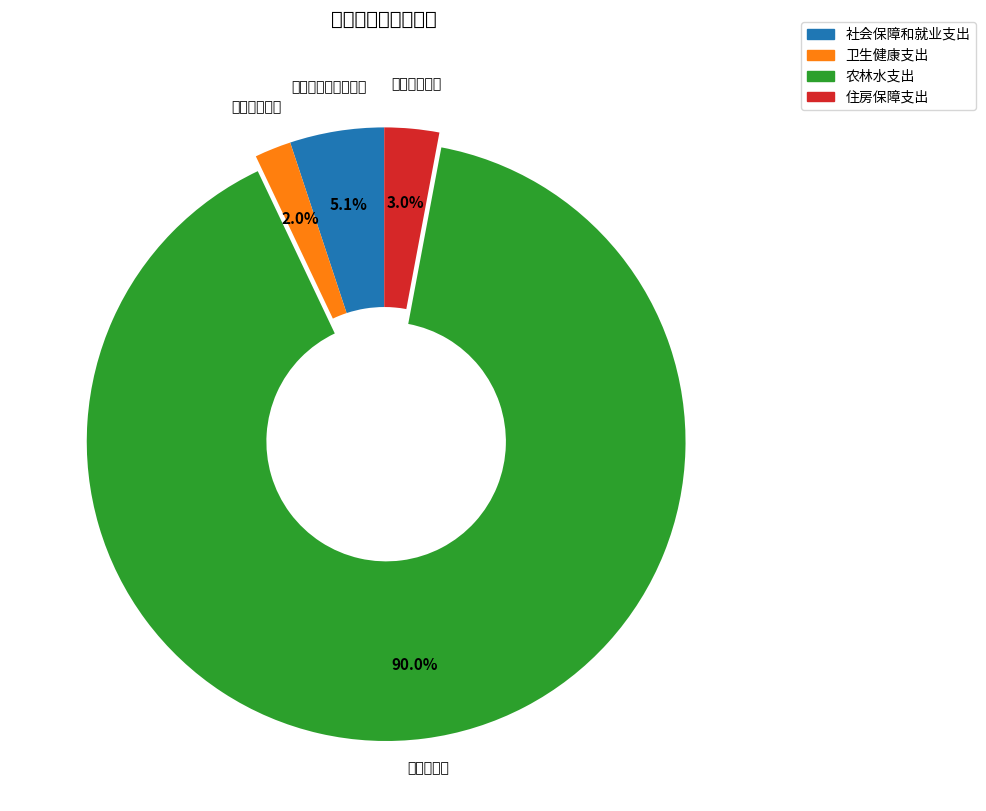

Does any single category account for the majority?

Yes